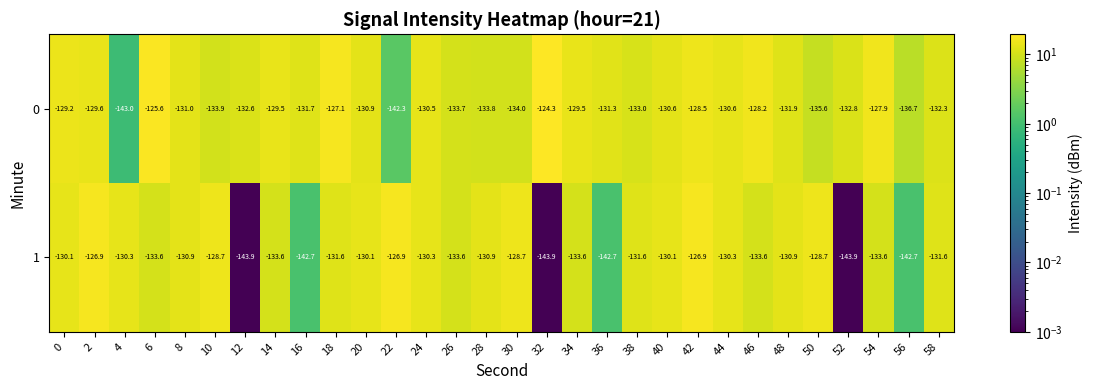

Between 8 and 40, which series saw the biggest shift?

1